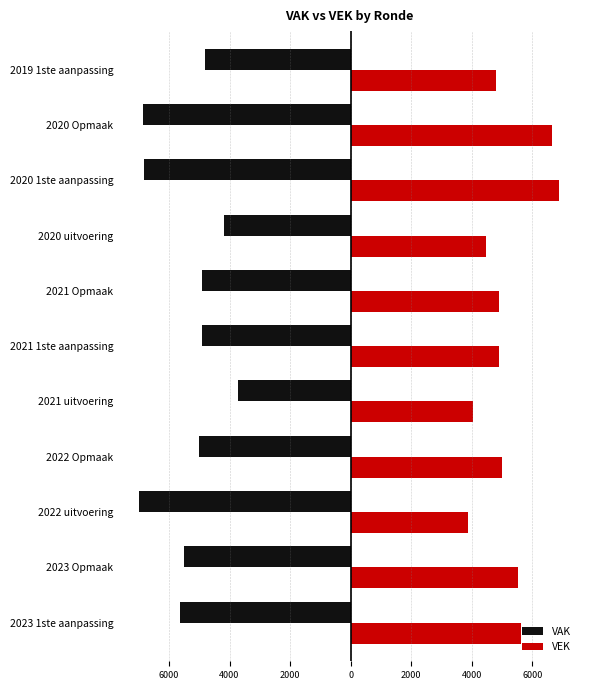

What are all the series names shown in the legend?

VAK, VEK